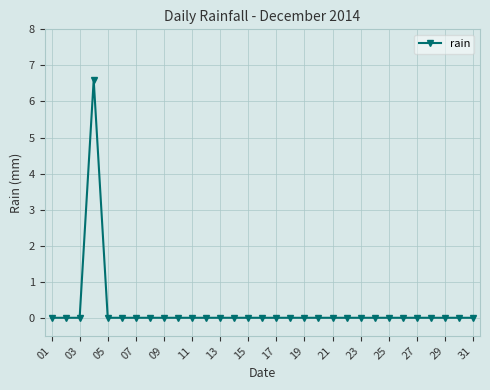

How many categories are shown in the chart?

31